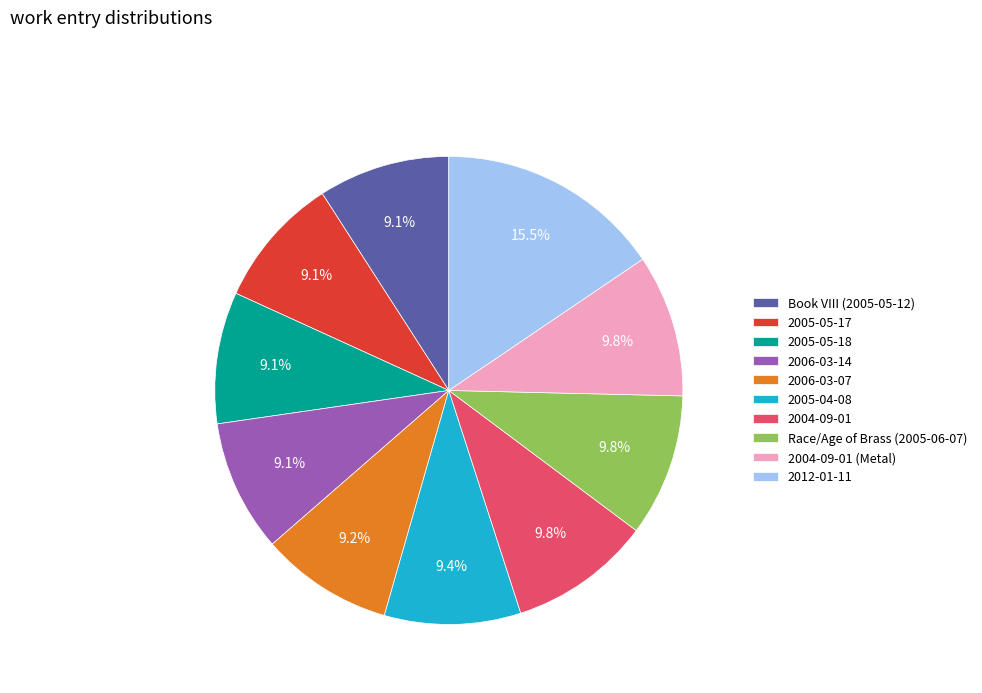

Between 2006-03-14 and 2004-09-01, which is larger?

2004-09-01